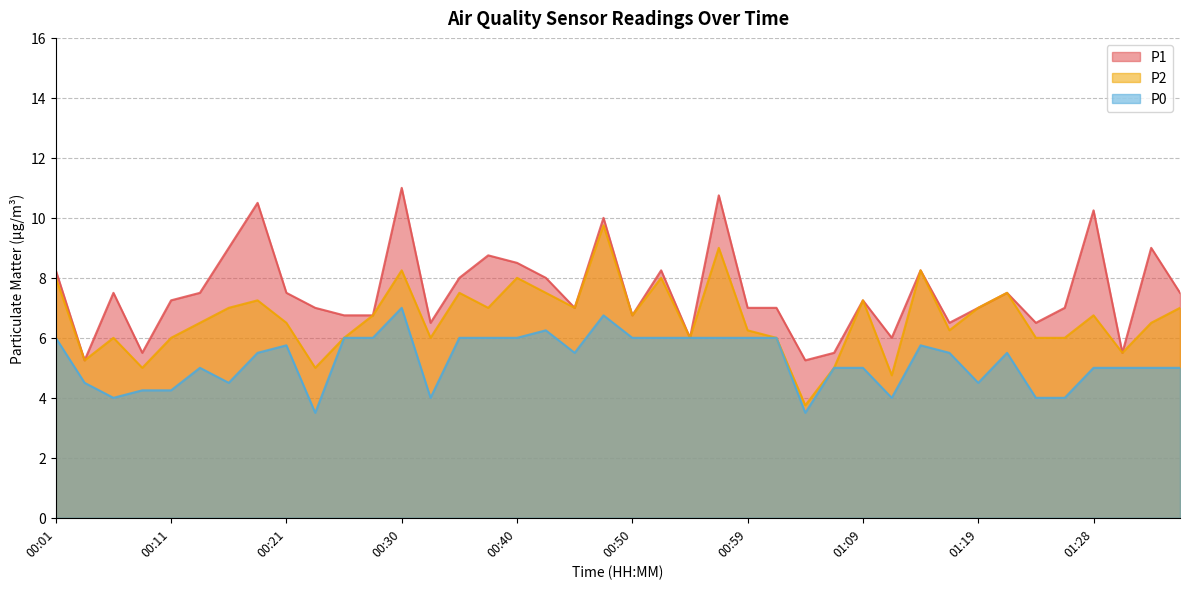

Is the value of P2 at 01:33 greater than the value of P1 at 00:25?

No